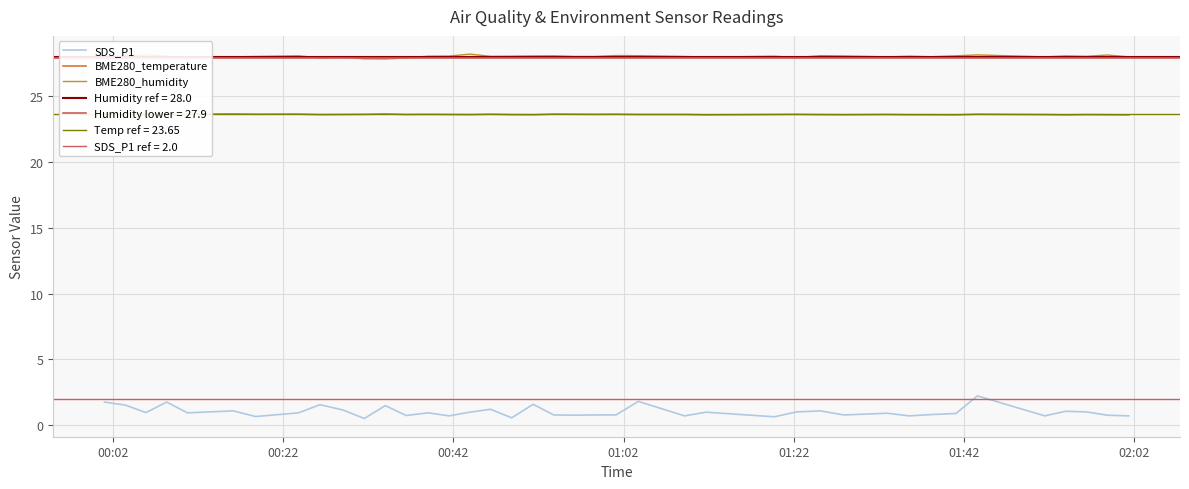

True or false: SDS_P1 and BME280_humidity cross at least once.

False